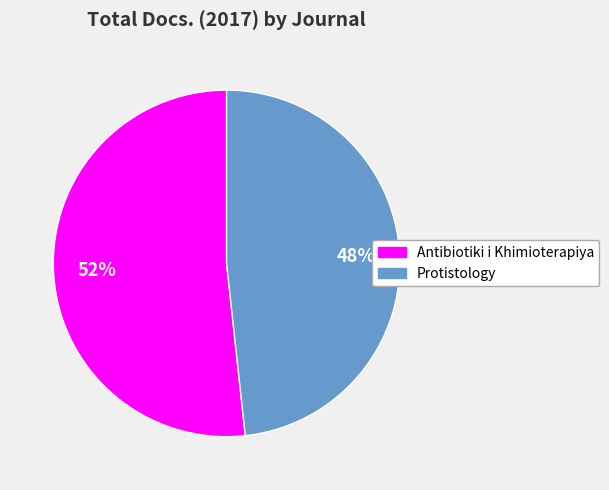

Count the number of slices in the pie.

2